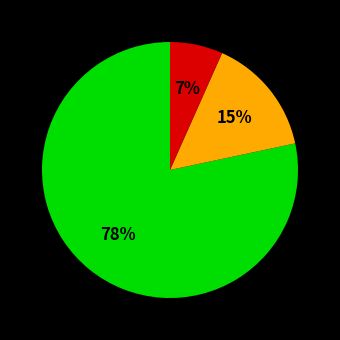

Is there any slice that represents more than half of the pie?

Yes